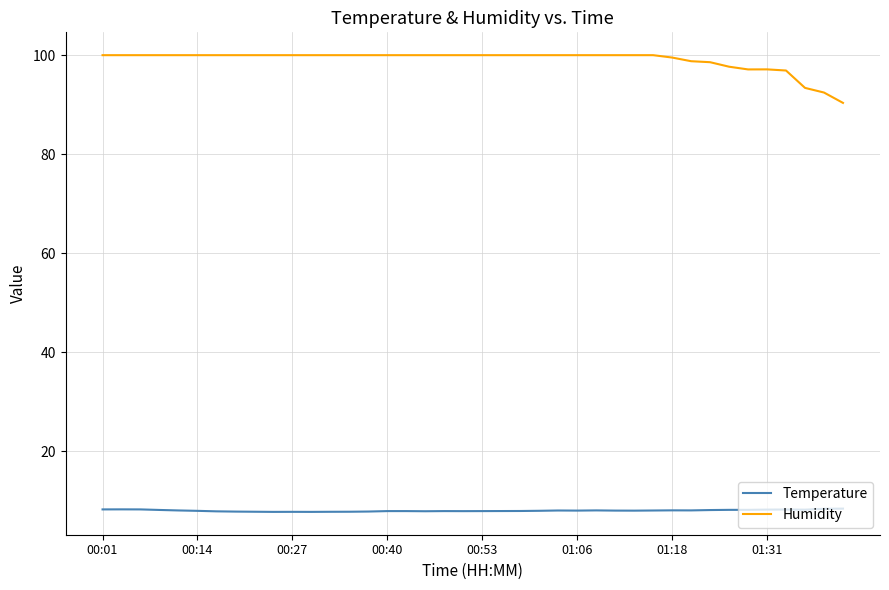

Which series has the largest range (max minus min)?

Humidity